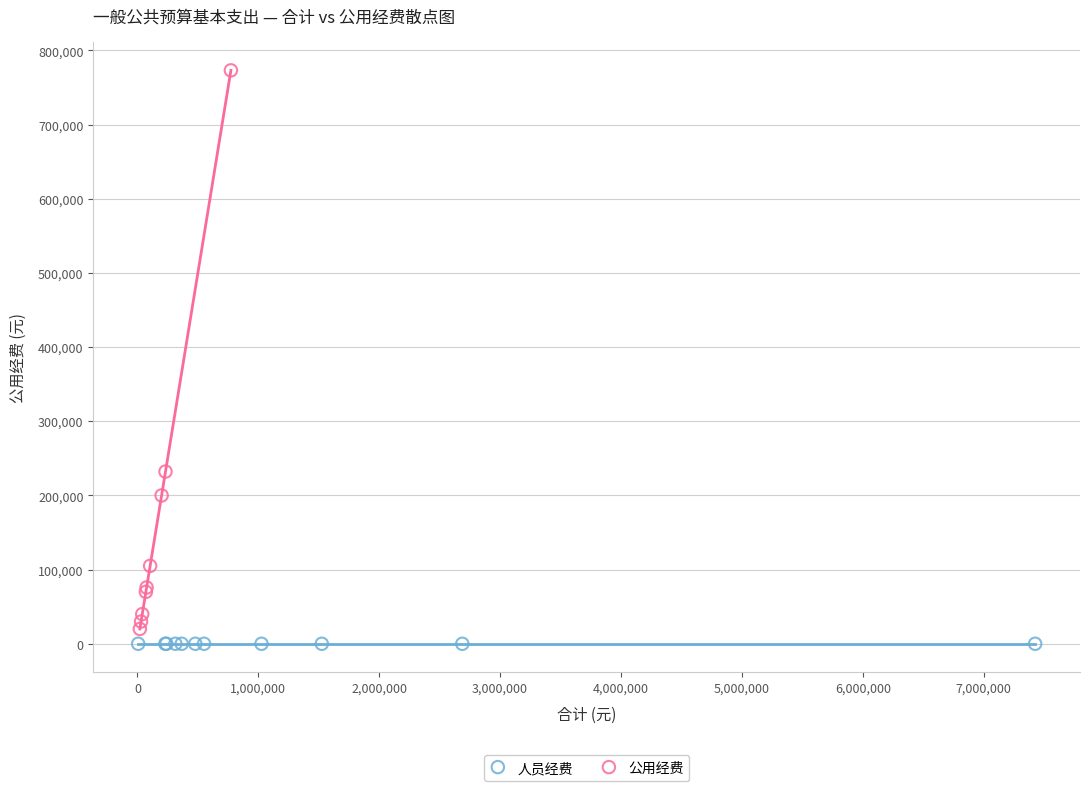

Which series contains the highest Y value?

公用经费